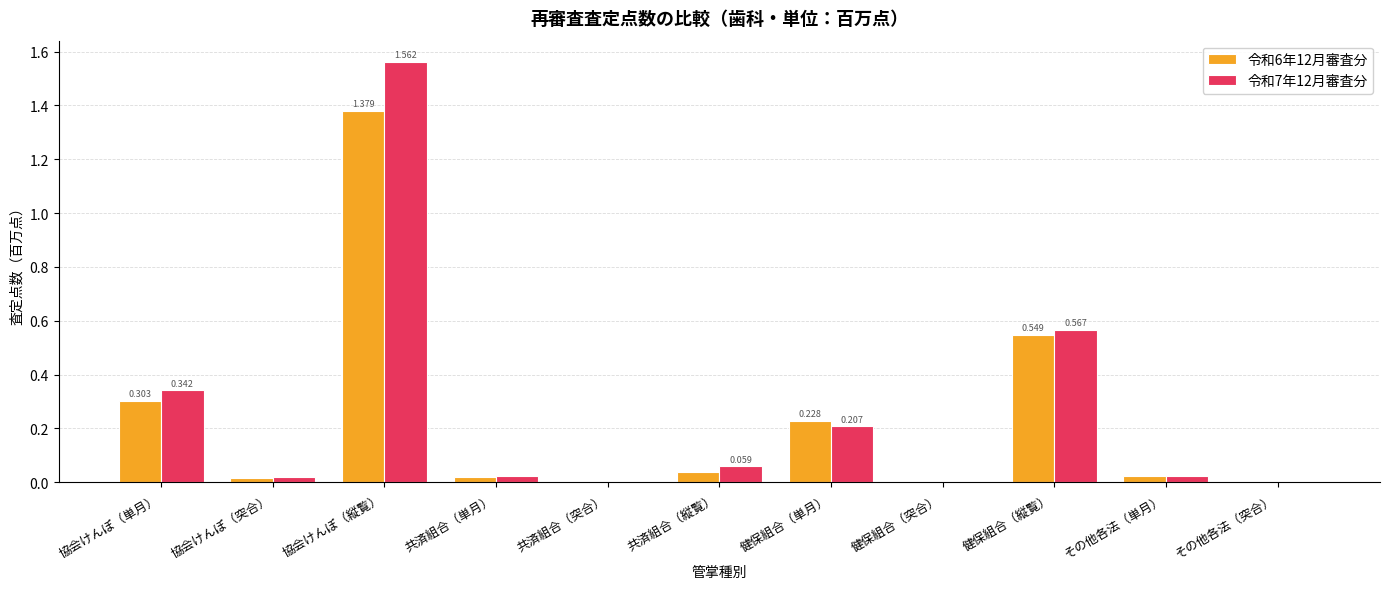

At which label does 令和6年12月審査分 reach its peak?

協会けんぽ（縦覧）